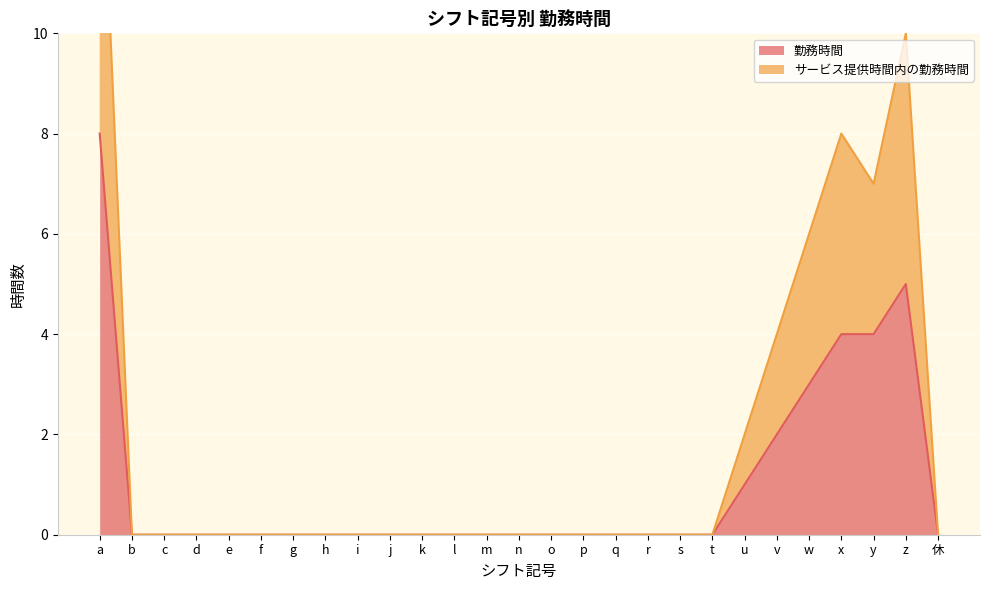

Is it true that 勤務時間 equals 3 at z?

False